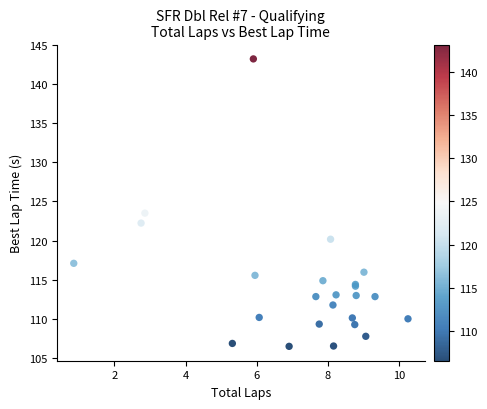

What Y value in the scatter plot is closest to 124?

123.5